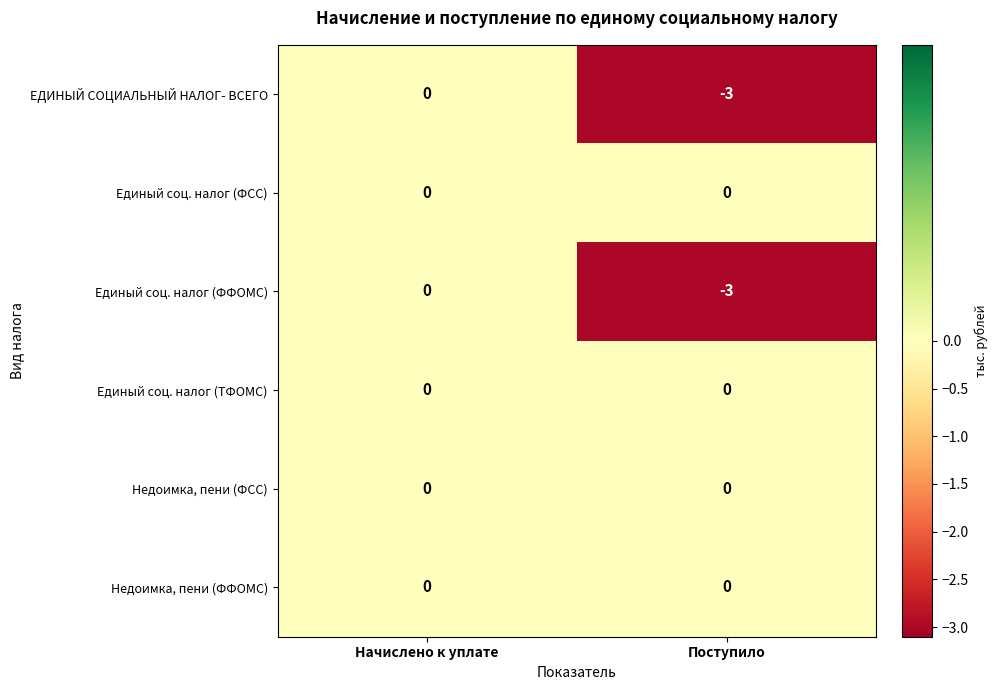

At which category is the sum across all series the highest?

Начислено к уплате